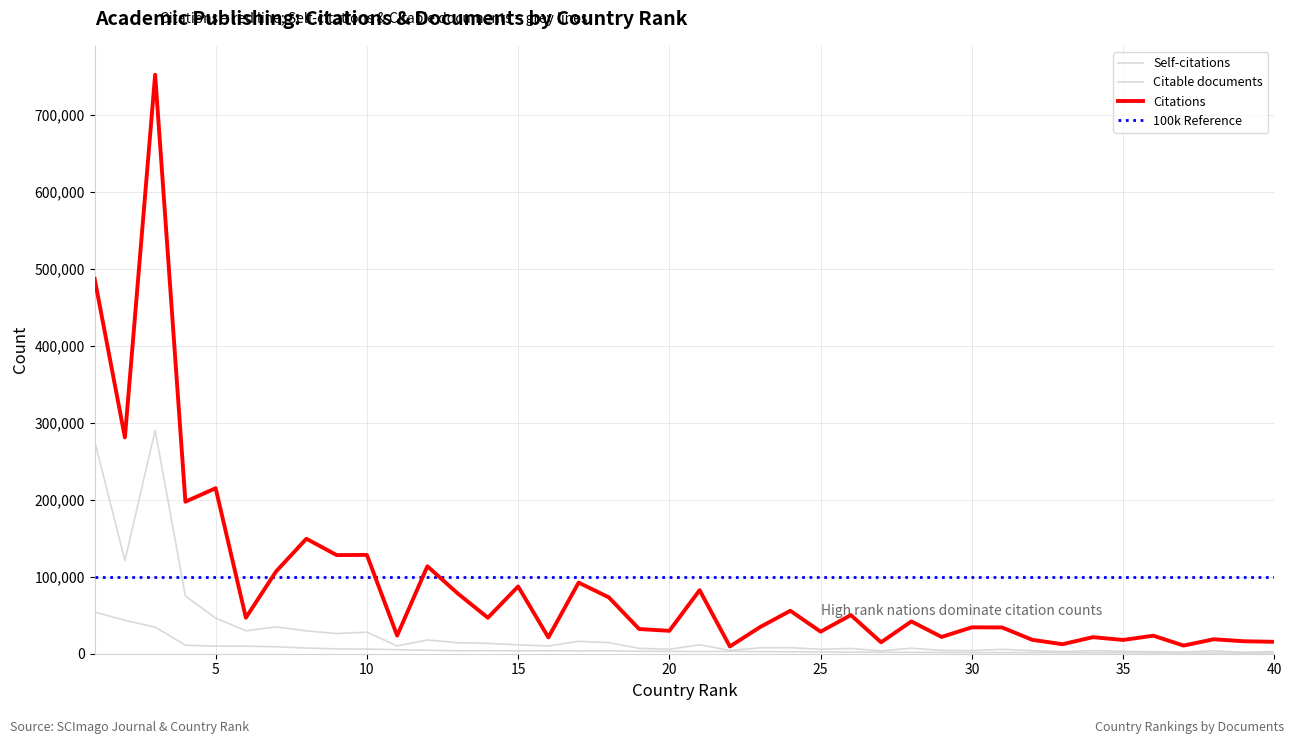

What is the approximate value of Self-citations at 12, to the nearest 100?

17800